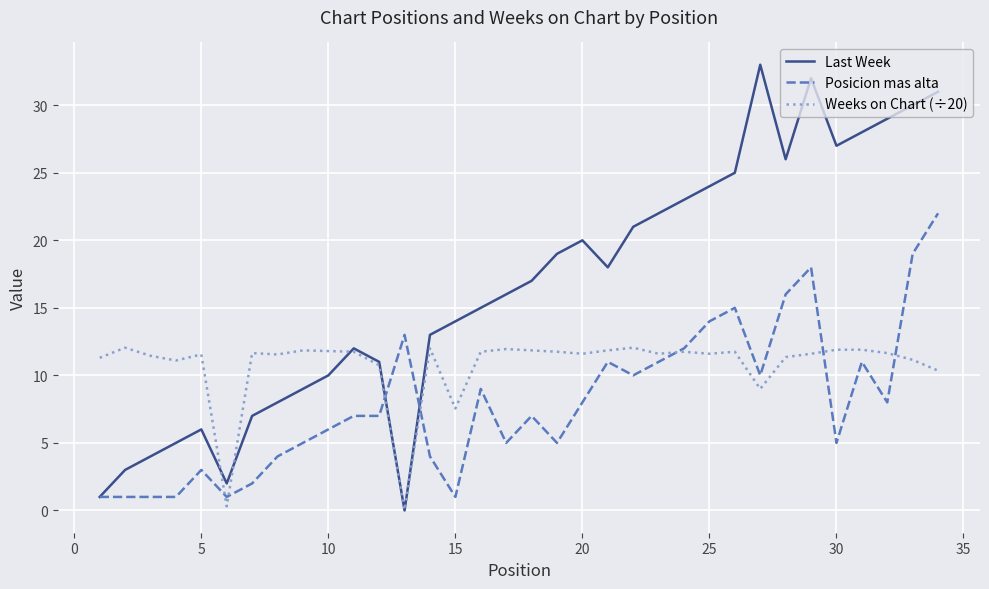

Which series has the largest total across all categories?

Last Week